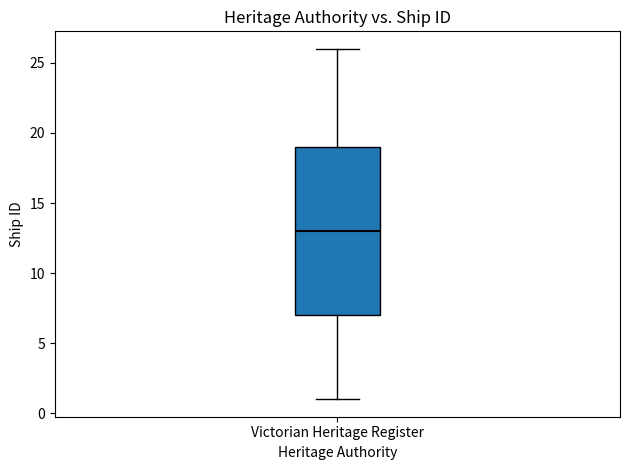

Where does the upper whisker of the box for Victorian Heritage Register end on the y-axis? The values are not printed on the chart, so give them approximately, as read against the axis.

26